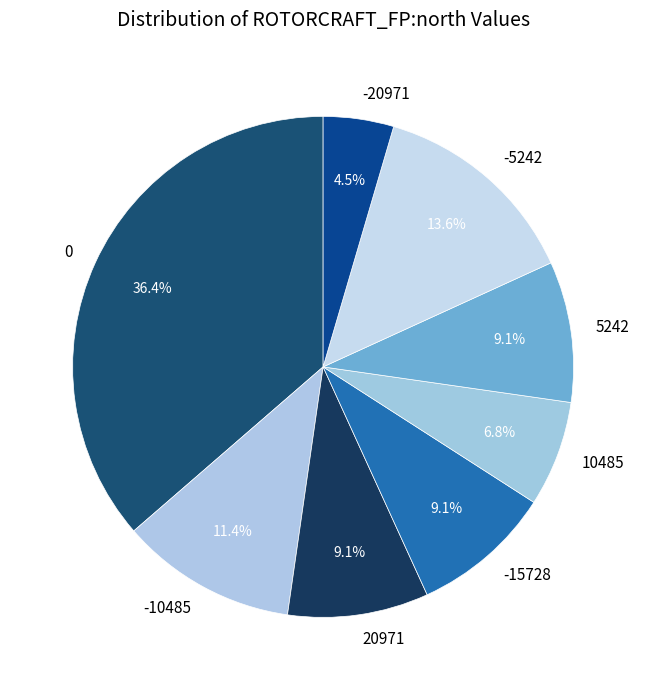

Is there any slice that represents more than half of the pie?

No